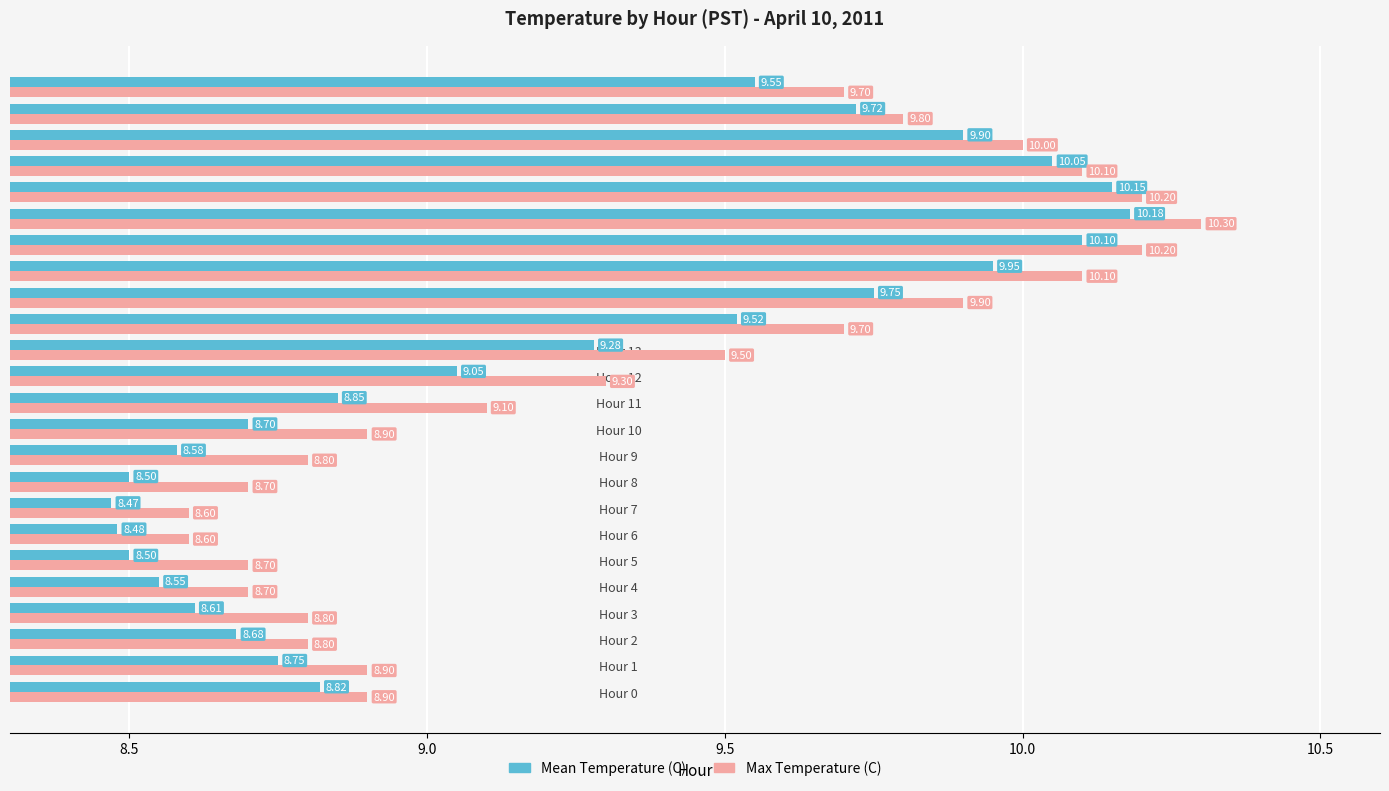

What is the difference between the maximum and second lowest values in the Mean Temperature (C) series?

1.7